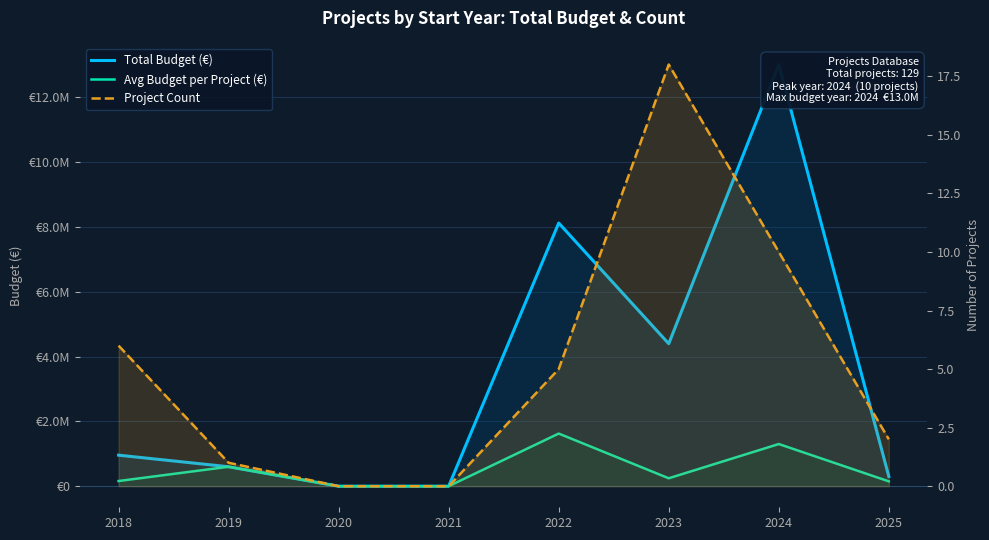

At which category is the sum across all series the highest?

2024